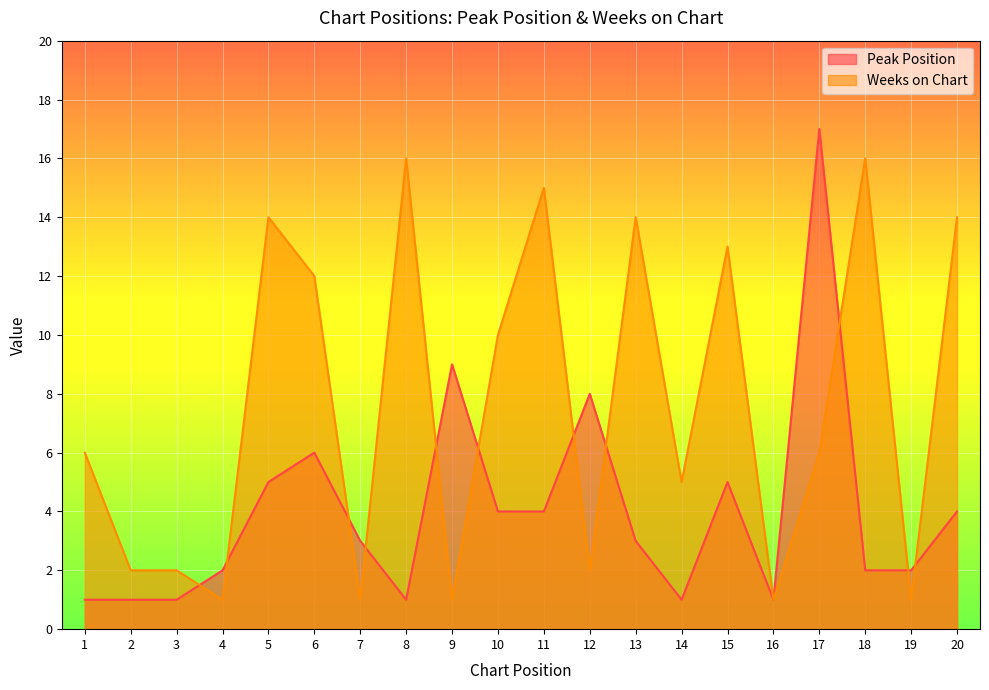

What is the average value of the Weeks on Chart series?

8